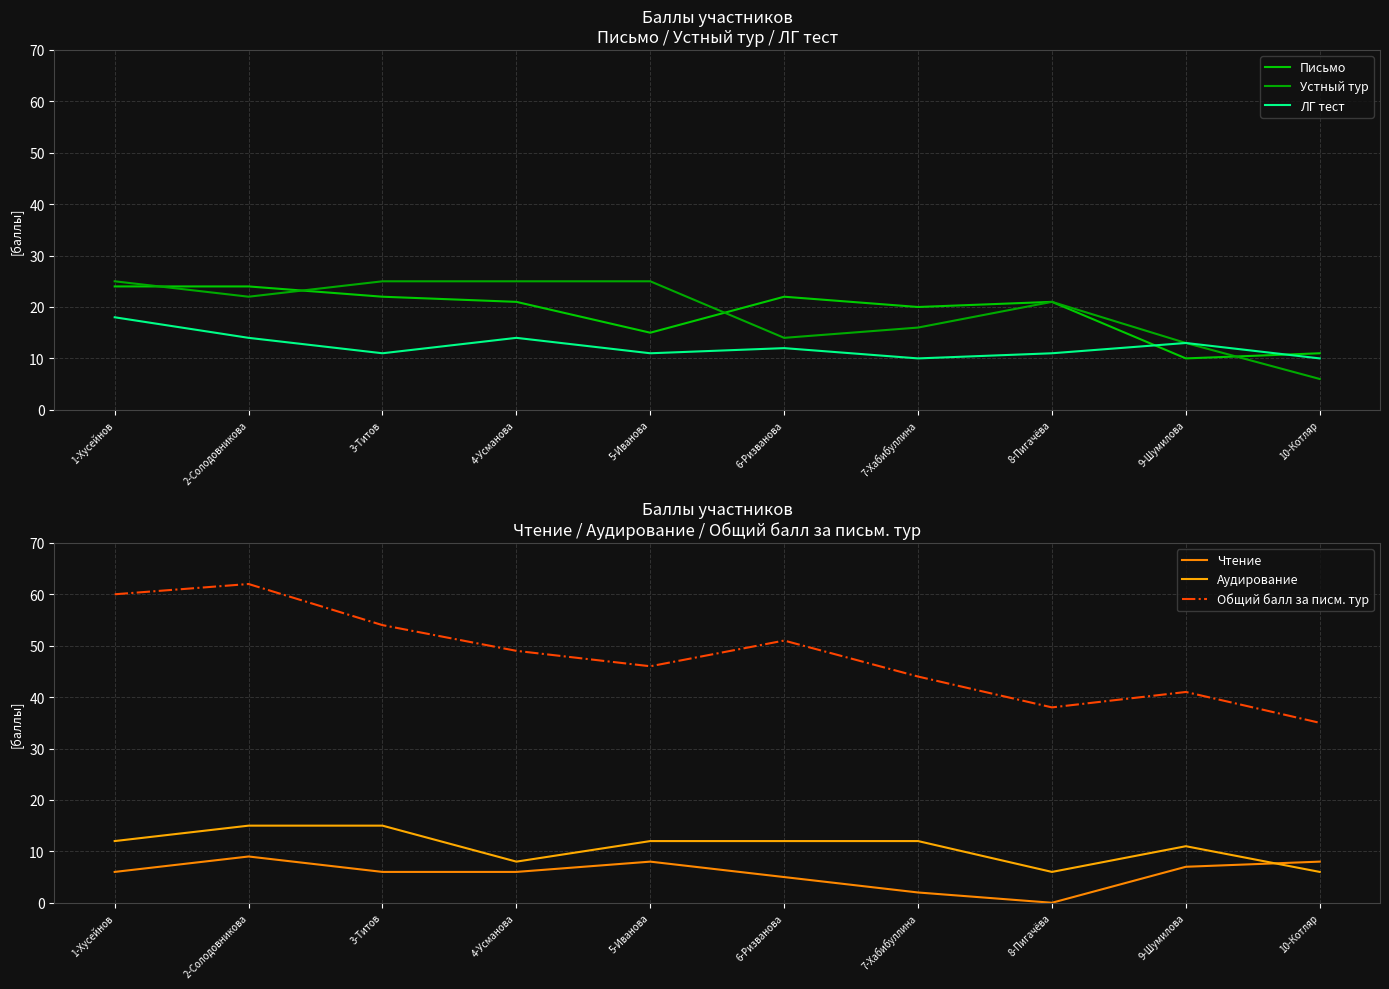

How many interior local valleys does the Письмо series have?

3